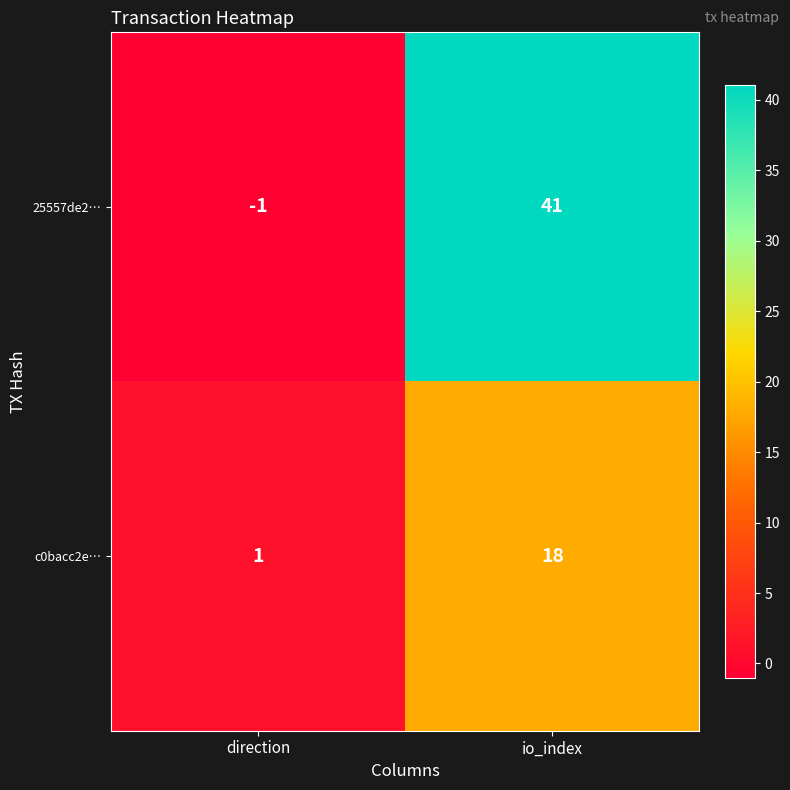

The c0bacc2e… series shows 31 at io_index. True or false?

False